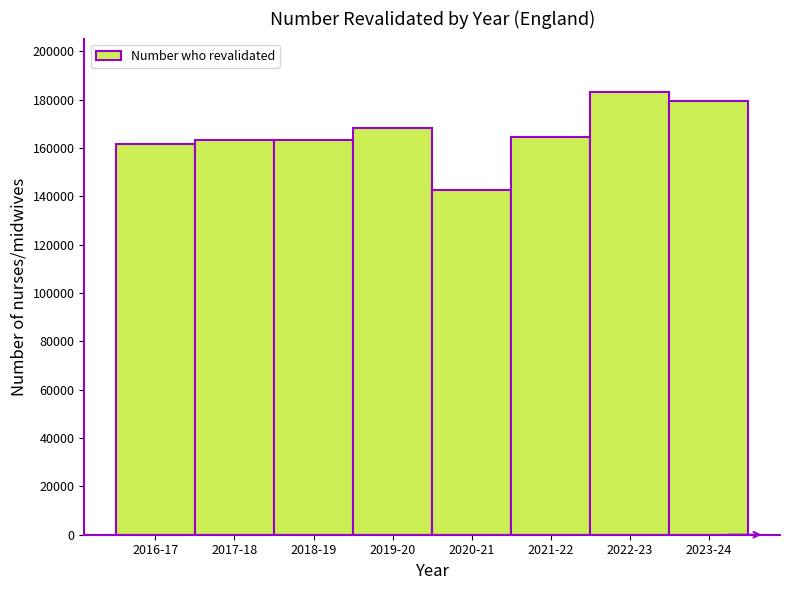

What is the sum of the values at 2018-19 and 2017-18?

326547